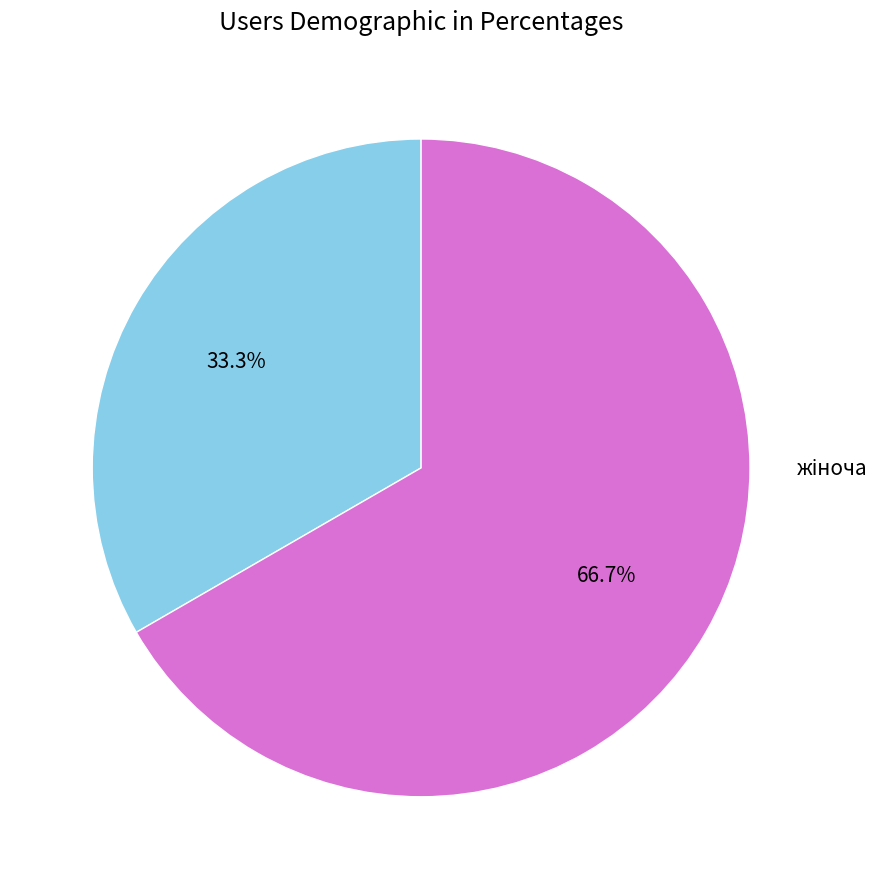

Is there a majority slice in this chart?

Yes